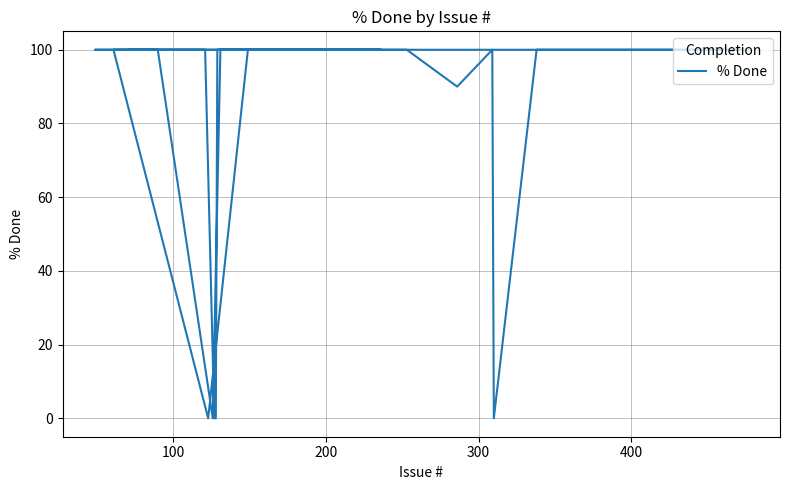

The chart shows a value of 100 at 200. True or false?

True